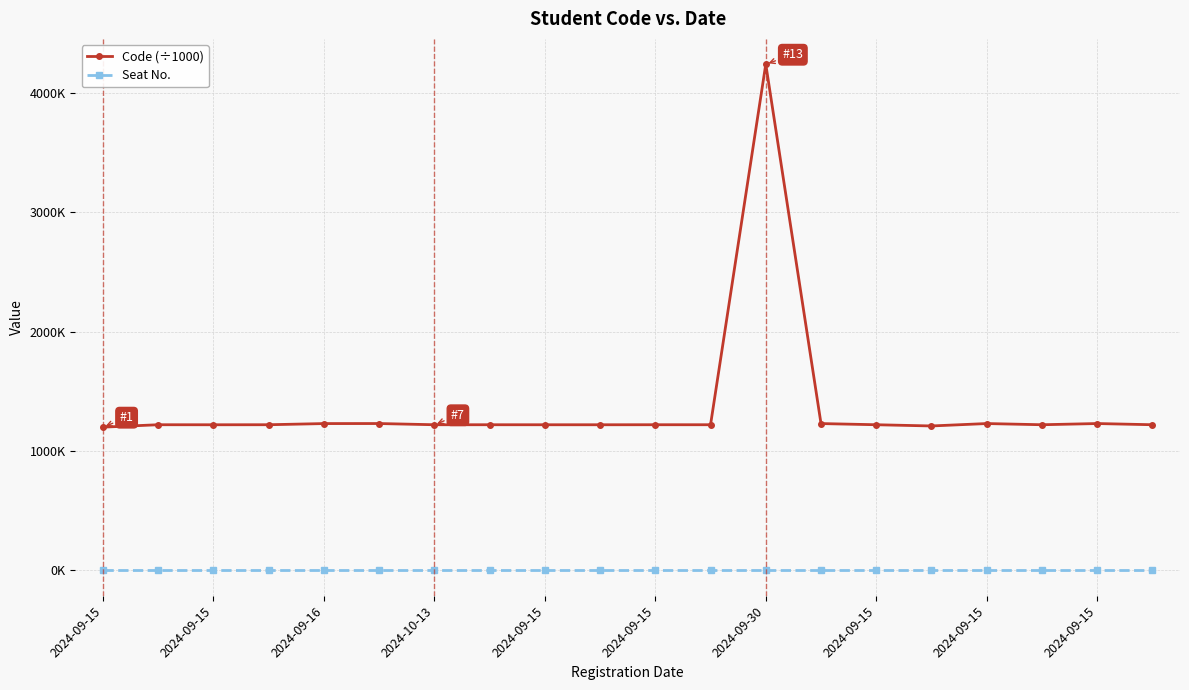

What is the maximum value shown in the chart?

4240.0